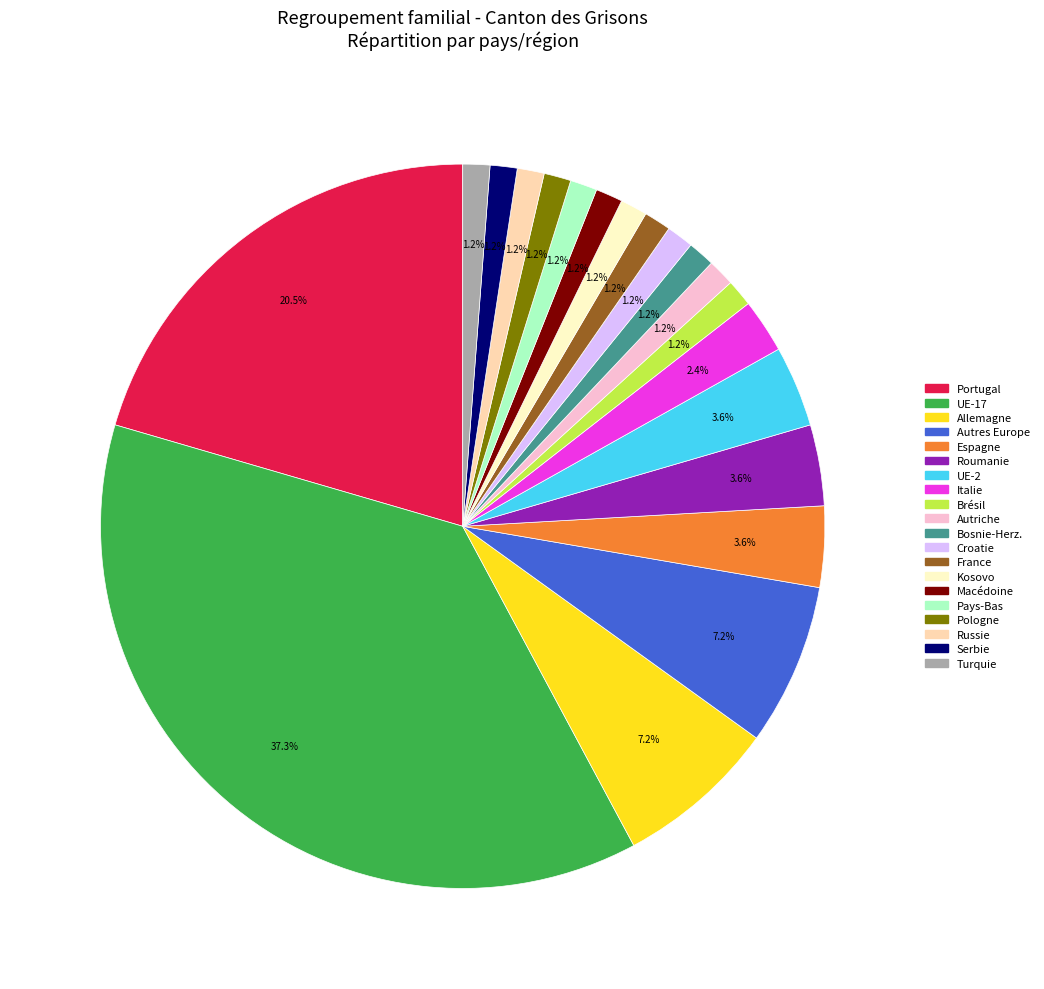

Does Brésil represent more than half of the total?

No